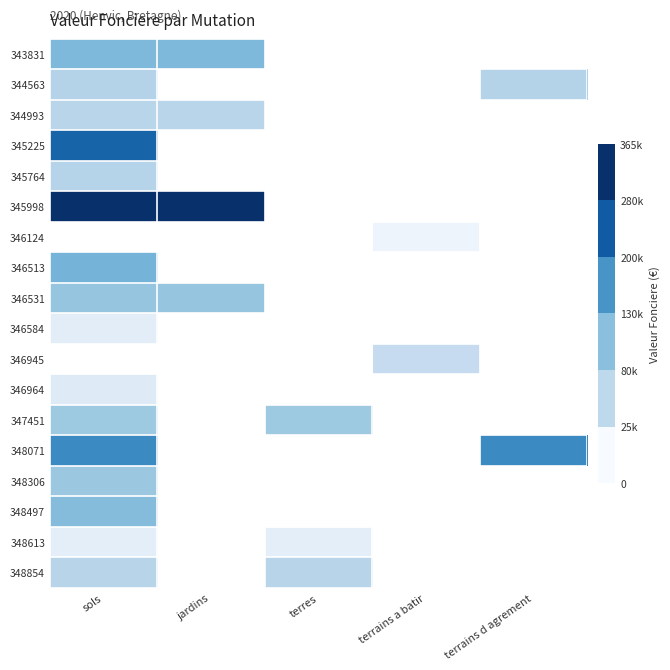

Reading right to left, extract all data points from this chart.

343831: terrains d agrement=0	terrains a batir=0	terres=0	jardins=159300	sols=159300
344563: terrains d agrement=88000	terrains a batir=0	terres=0	jardins=0	sols=88000
344993: terrains d agrement=0	terrains a batir=0	terres=0	jardins=80000	sols=80000
345225: terrains d agrement=0	terrains a batir=0	terres=0	jardins=0	sols=280400
345764: terrains d agrement=0	terrains a batir=0	terres=0	jardins=0	sols=85000
345998: terrains d agrement=0	terrains a batir=0	terres=0	jardins=365000	sols=365000
346124: terrains d agrement=0	terrains a batir=12690	terres=0	jardins=0	sols=0
346513: terrains d agrement=0	terrains a batir=0	terres=0	jardins=0	sols=170000
346531: terrains d agrement=0	terrains a batir=0	terres=0	jardins=130000	sols=130000
346584: terrains d agrement=0	terrains a batir=0	terres=0	jardins=0	sols=27000
346945: terrains d agrement=0	terrains a batir=60000	terres=0	jardins=0	sols=0
346964: terrains d agrement=0	terrains a batir=0	terres=0	jardins=0	sols=30000
347451: terrains d agrement=0	terrains a batir=0	terres=120000	jardins=0	sols=120000
348071: terrains d agrement=231000	terrains a batir=0	terres=0	jardins=0	sols=231000
348306: terrains d agrement=0	terrains a batir=0	terres=0	jardins=0	sols=125000
348497: terrains d agrement=0	terrains a batir=0	terres=0	jardins=0	sols=150000
348613: terrains d agrement=0	terrains a batir=0	terres=25000	jardins=0	sols=25000
348854: terrains d agrement=0	terrains a batir=0	terres=82756	jardins=0	sols=82756